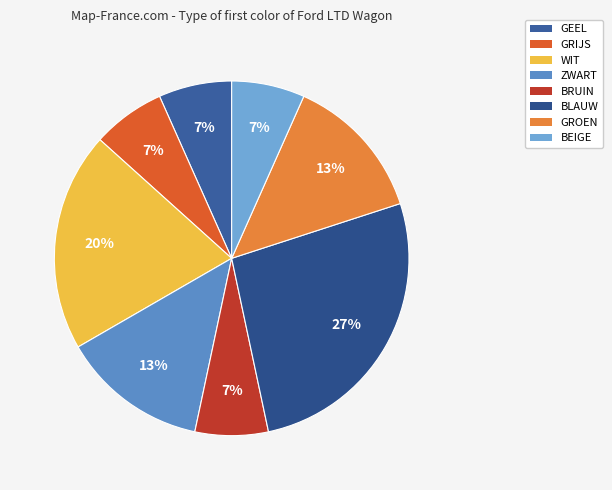

To the nearest percent, what is the difference between the largest and smallest slice percentages?

20%